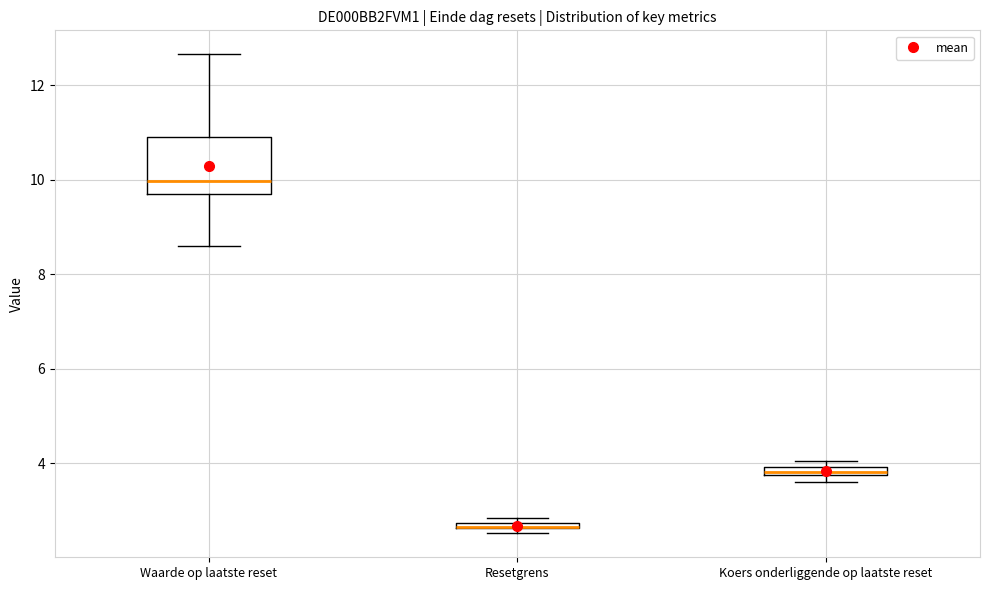

Where does the median line of the box for Waarde op laatste reset sit on the y-axis? The values are not printed on the chart, so give them approximately, as read against the axis.

10.0